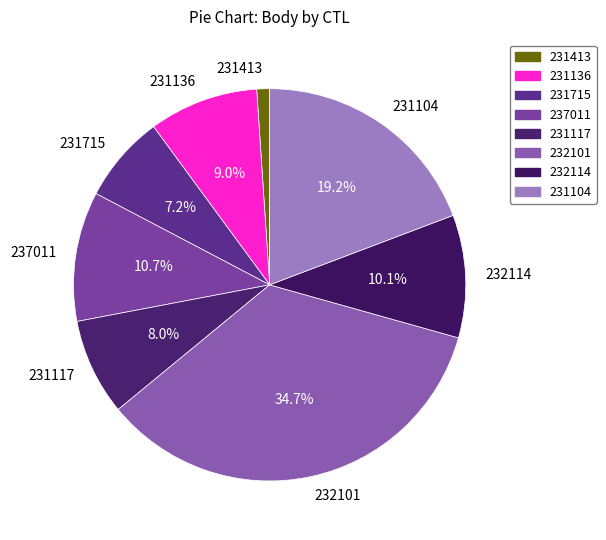

How much of the chart is everything except 231104?

80.8%